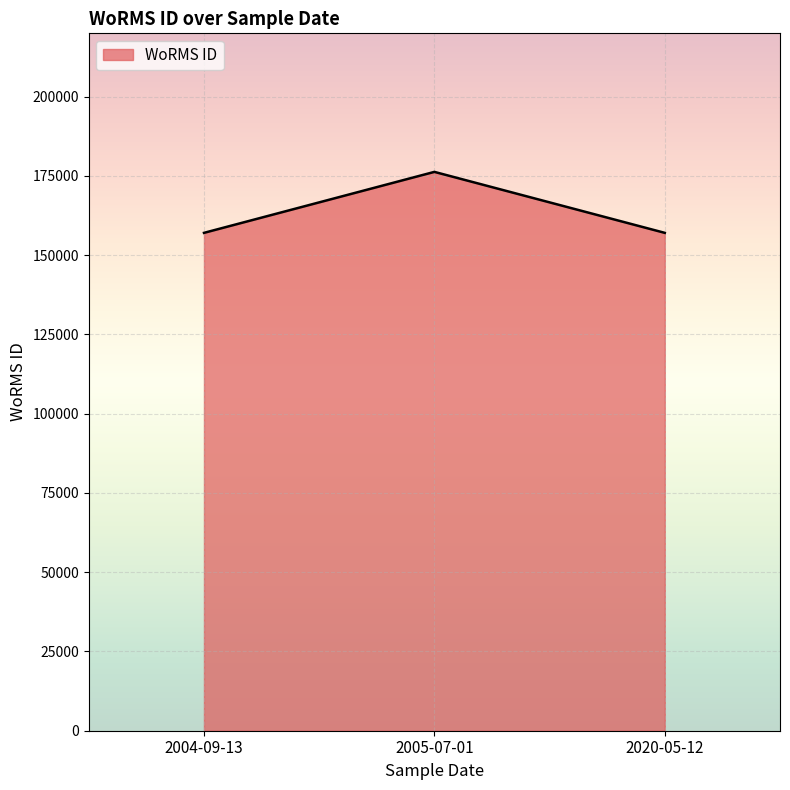

Reading right to left, what are all the values shown in this chart?

2020-05-12=157059	2005-07-01=176294	2004-09-13=157059